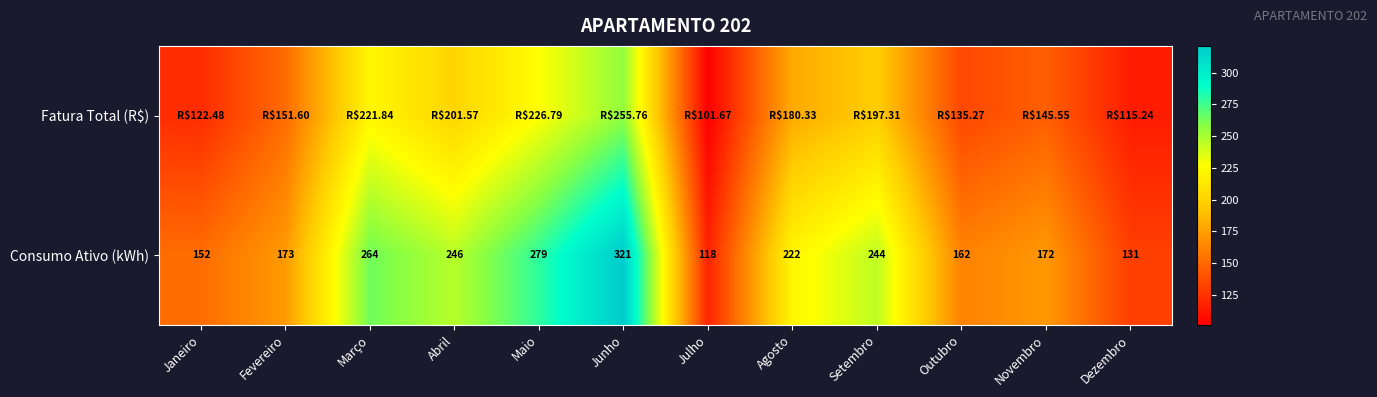

At which label does Consumo Ativo (kWh) reach its minimum?

Julho